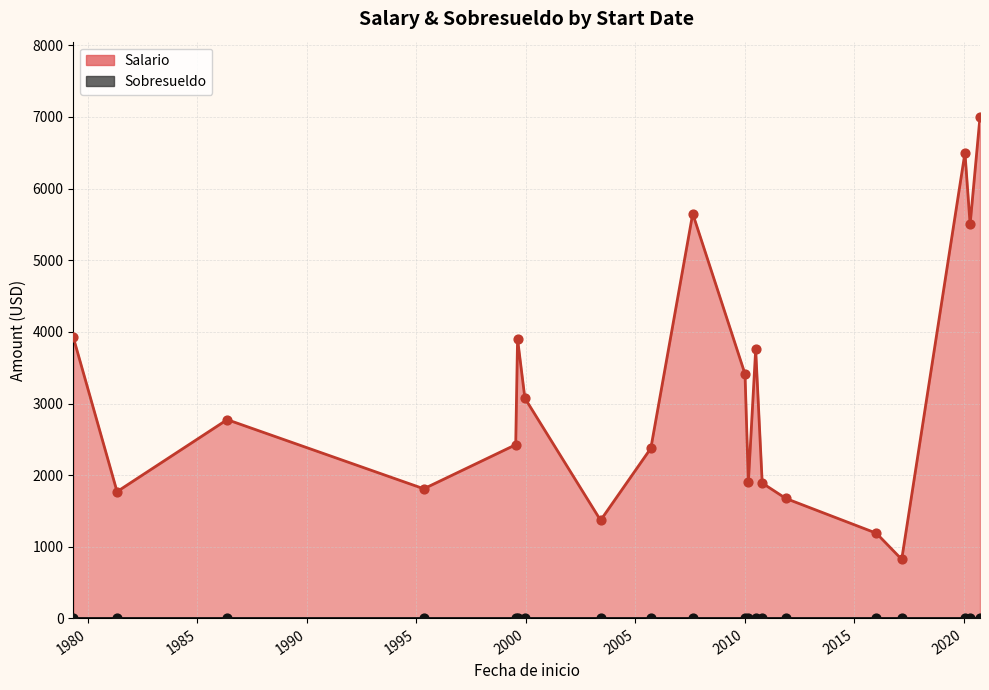

At how many categories does at least one series exceed 5109?

4